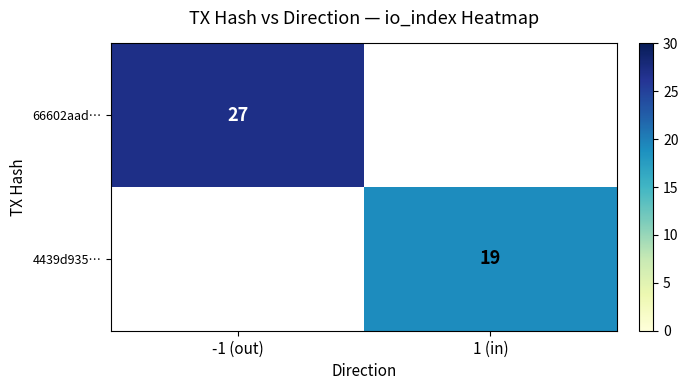

At how many categories does at least one series exceed 26?

1